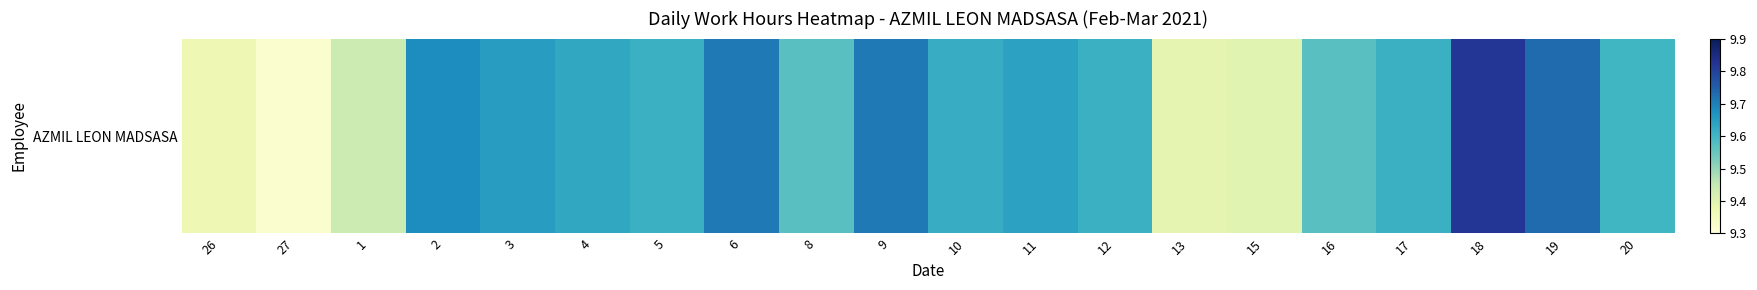

At which label is the value closest to 9?

27